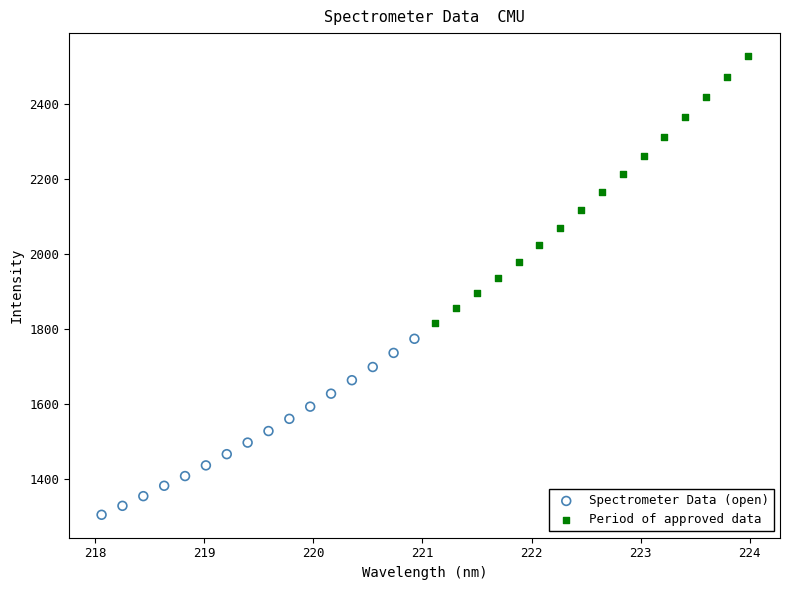

Which series contains the lowest Y value?

Spectrometer Data (open)